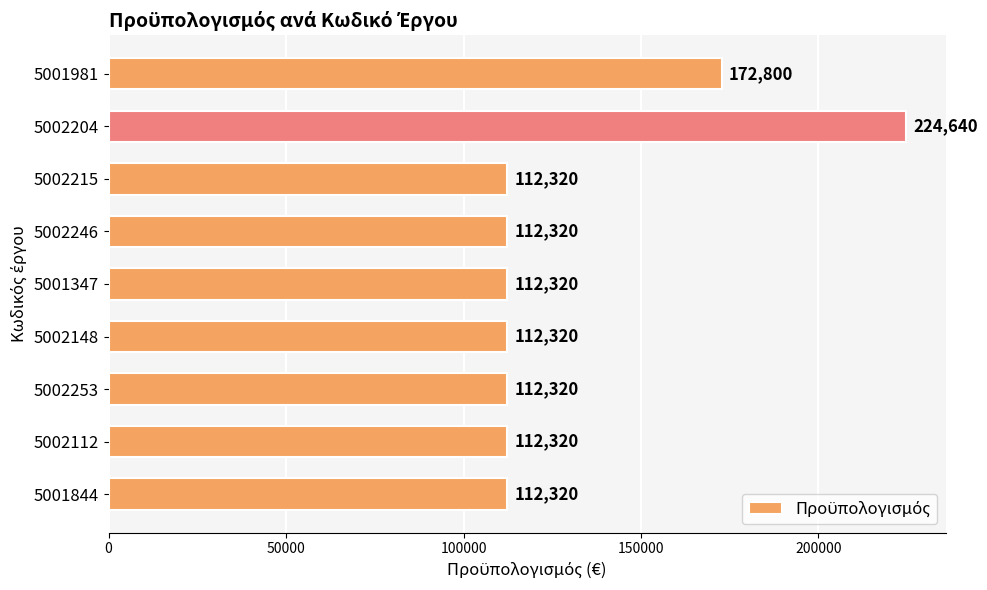

The chart shows a value of 224640 at 5002204. True or false?

True